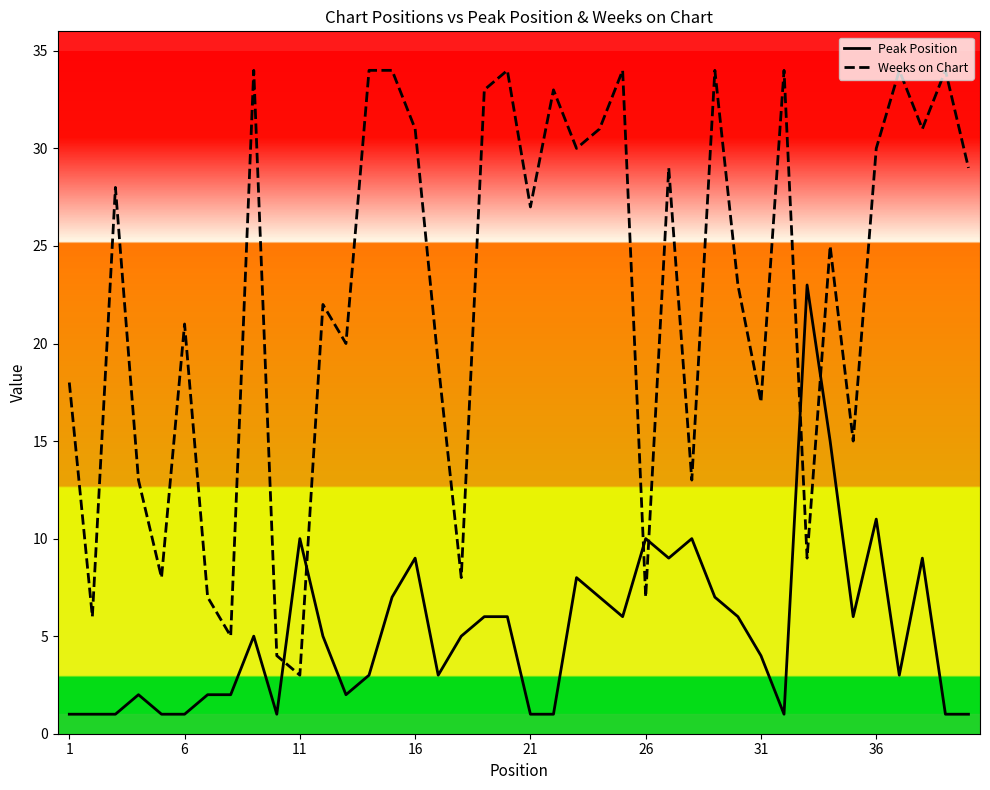

What is the maximum value shown in the chart?

34